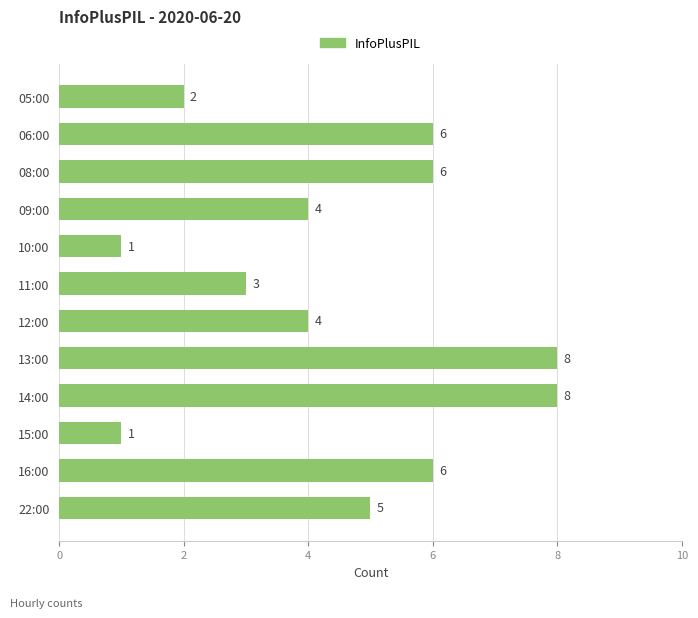

What is the change in value from 11:00 to 22:00?

+2